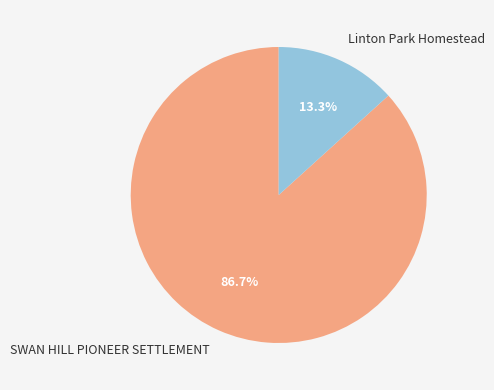

How many slices are in this pie chart?

2